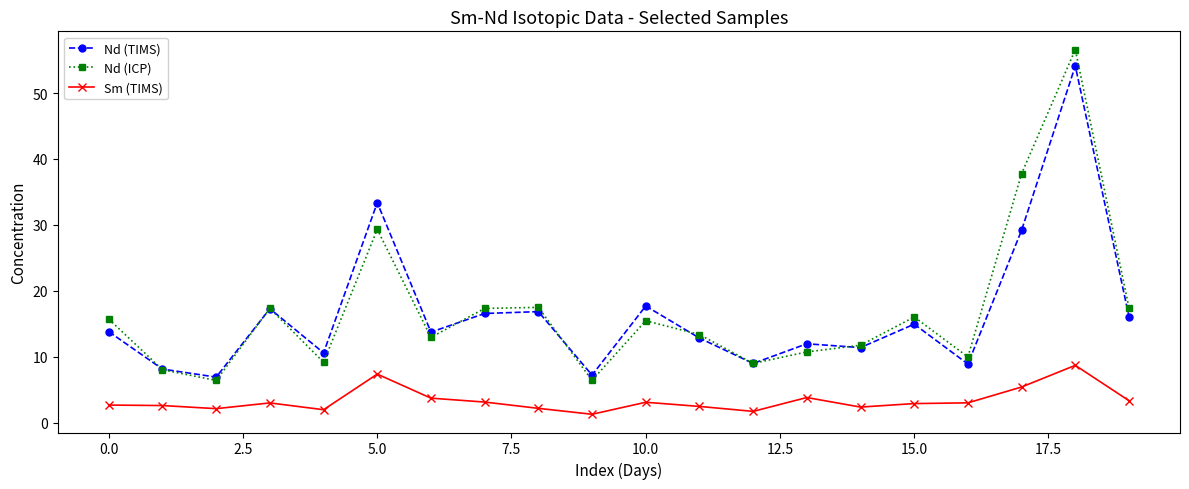

Rank the series by their maximum value, from highest to lowest.

Nd (ICP), Nd (TIMS), Sm (TIMS)